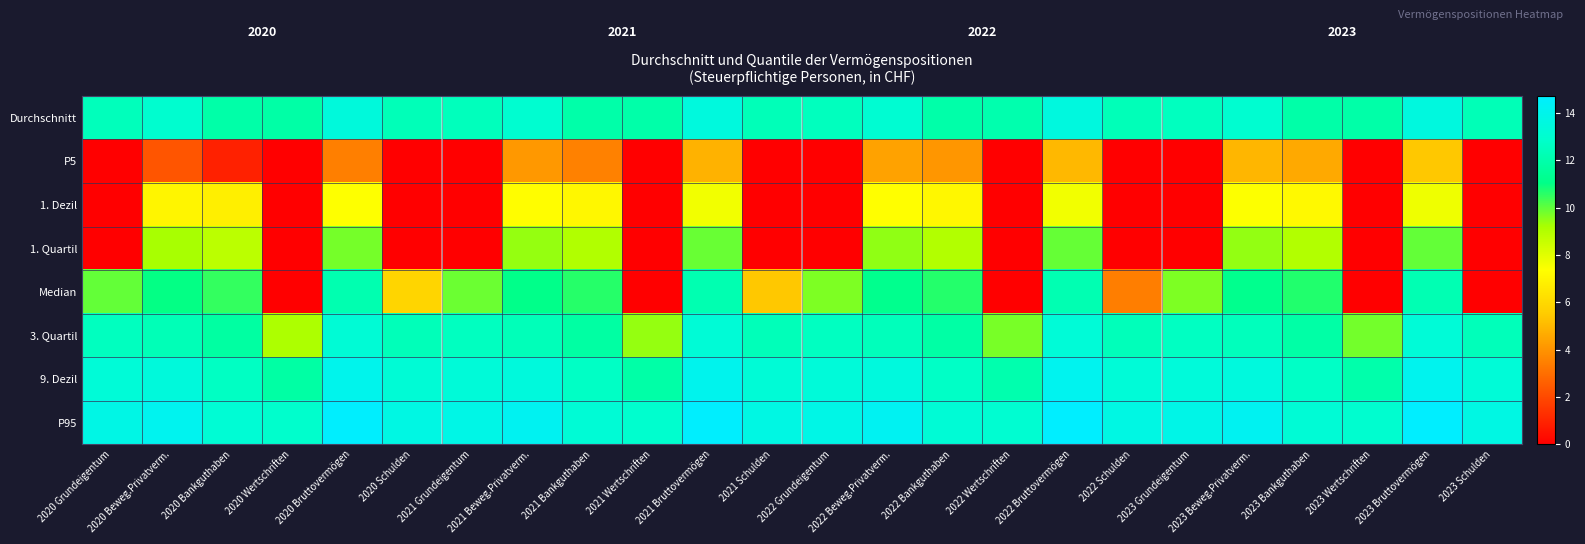

Which category has the lowest value in the P5 series?

2020 Grundeigentum